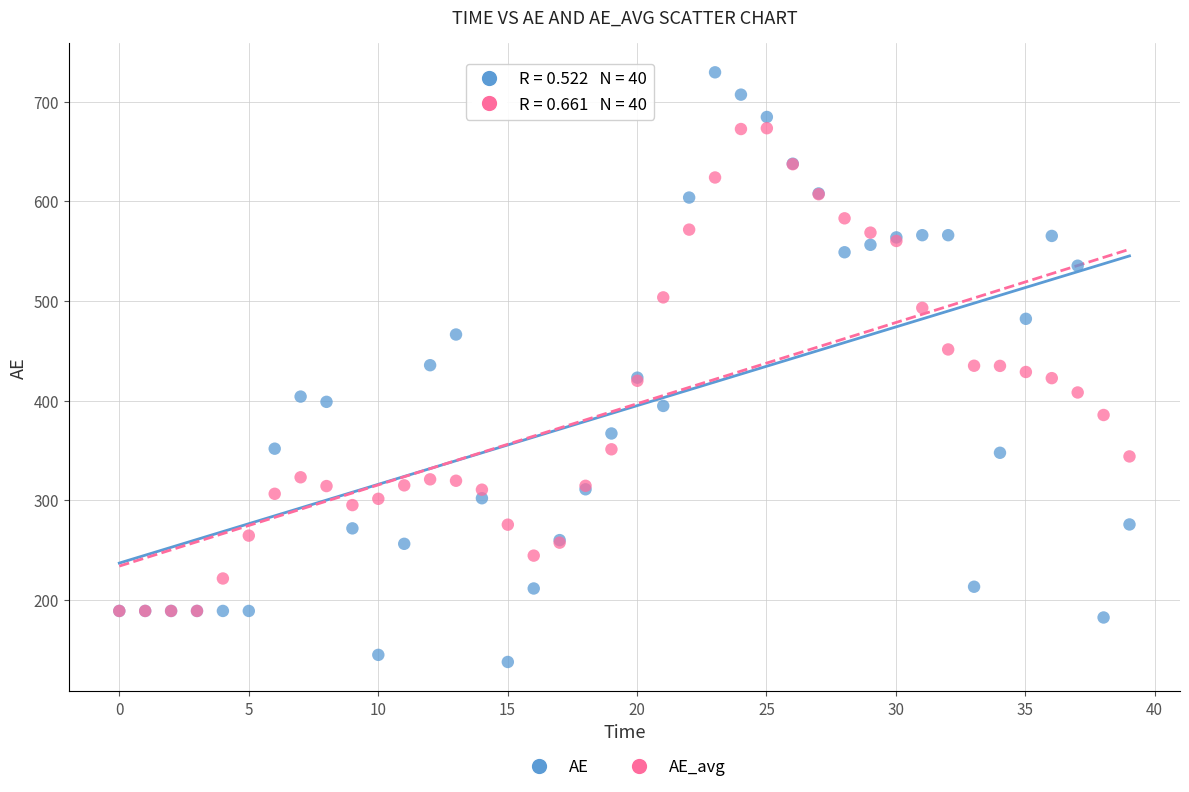

What are all the series names shown in the legend?

AE, AE_avg